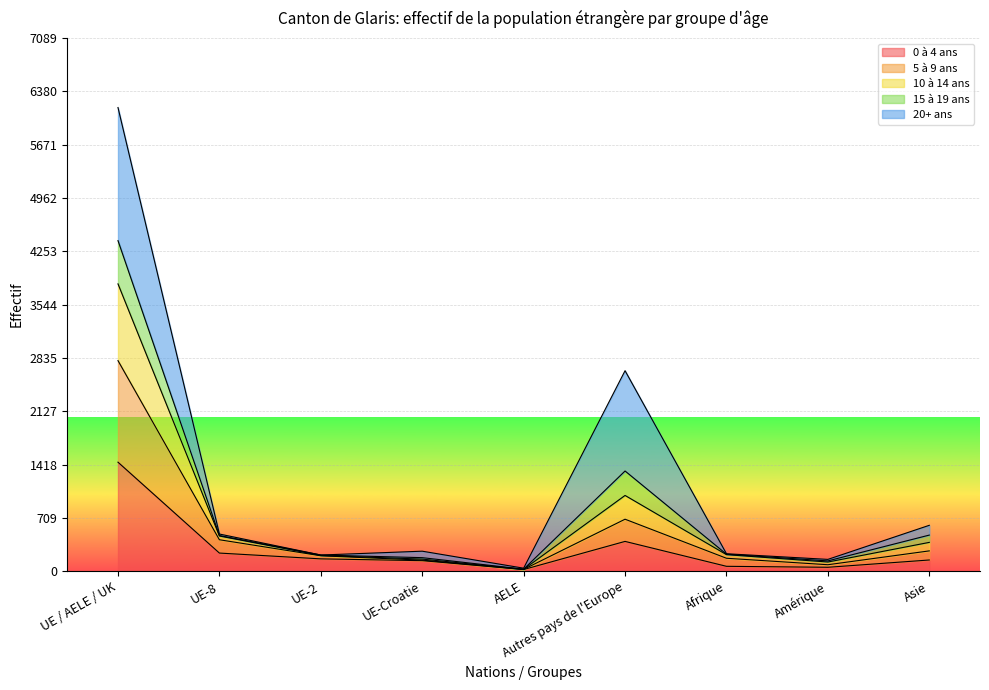

Which category has the highest value in the 0 à 4 ans series?

UE / AELE / UK